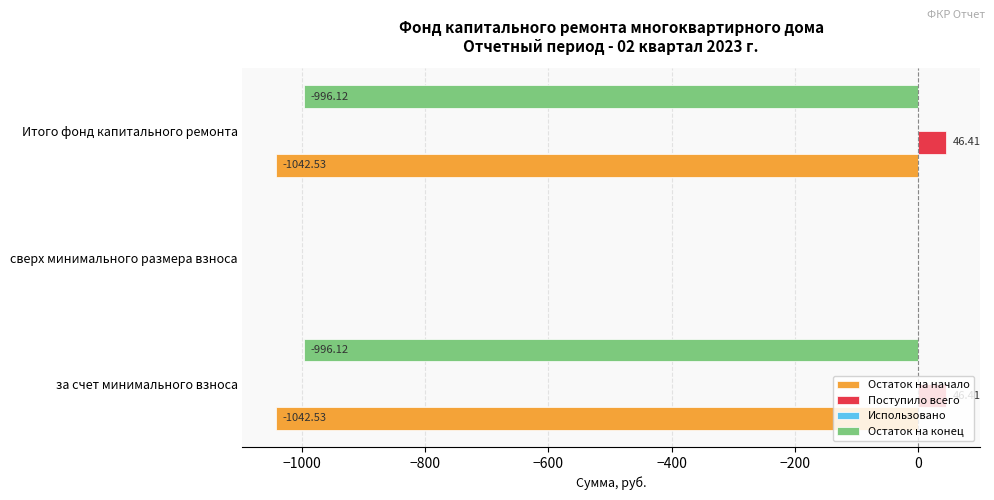

At which label is Остаток на начало closest to -521?

сверх минимального размера взноса